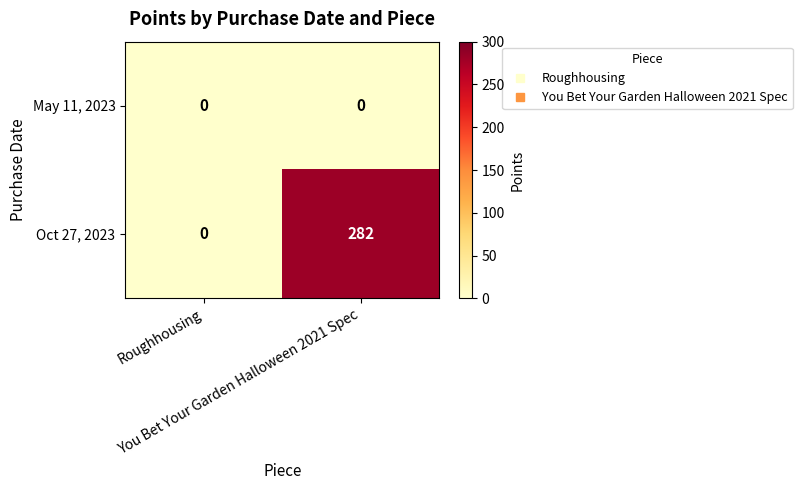

What is the difference between the maximum and minimum values in the Oct 27, 2023 series?

282